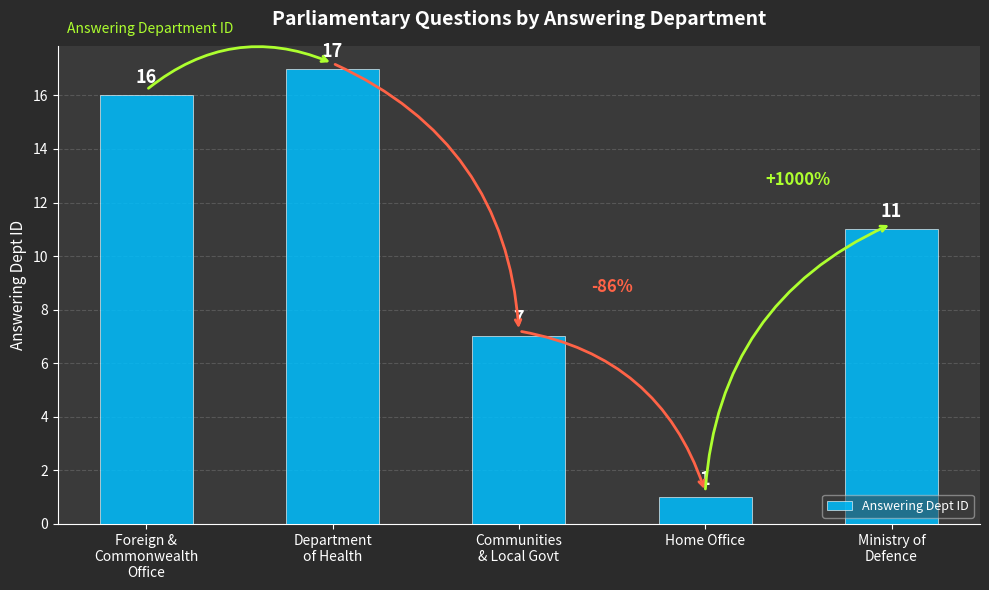

Reading left to right, transcribe all the data shown in this chart.

Foreign &
Commonwealth
Office=16	Department
of Health=17	Communities
& Local Govt=7	Home Office=1	Ministry of
Defence=11